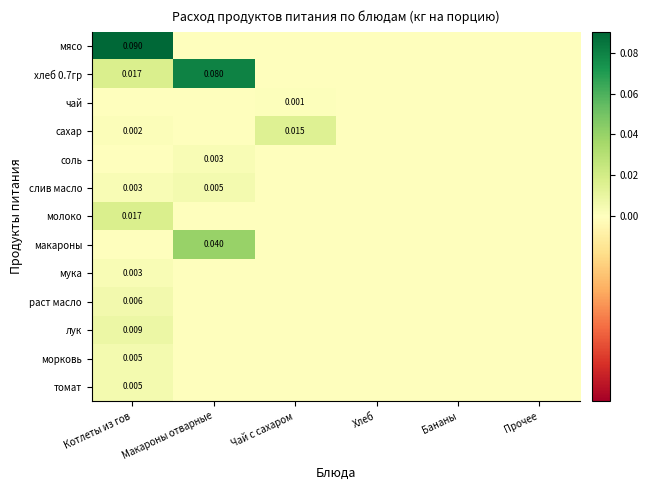

At which category does the chart reach its minimum across all series?

Макароны отварные